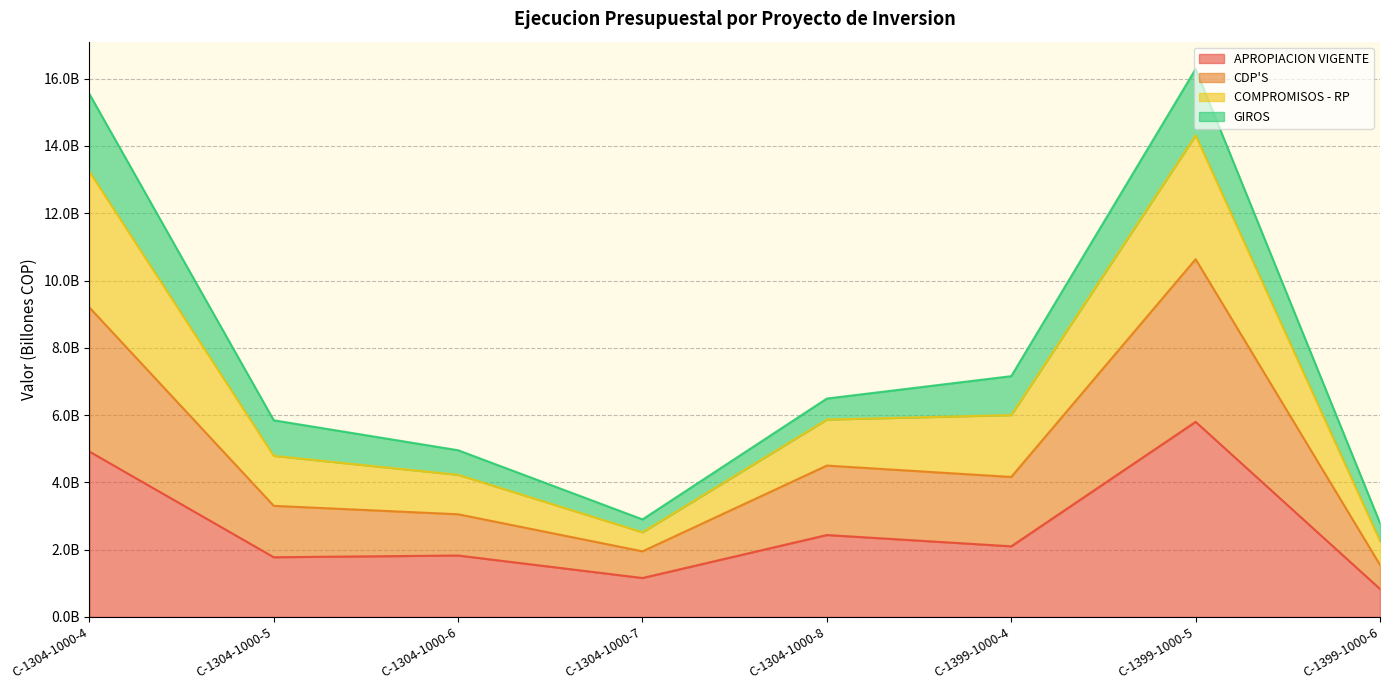

Where does the CDP'S series first go above 4?

C-1304-1000-4